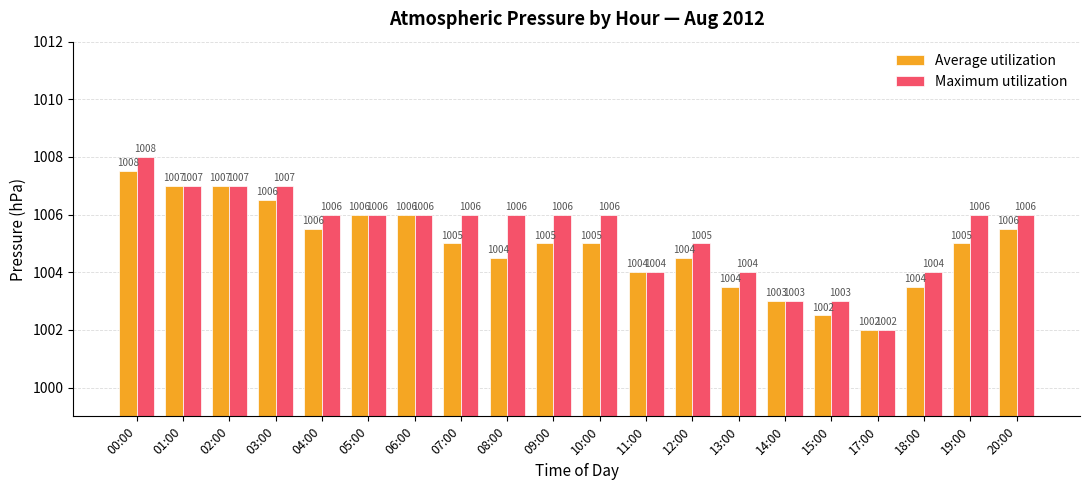

List the series in order of their overall mean, lowest first.

Average utilization, Maximum utilization